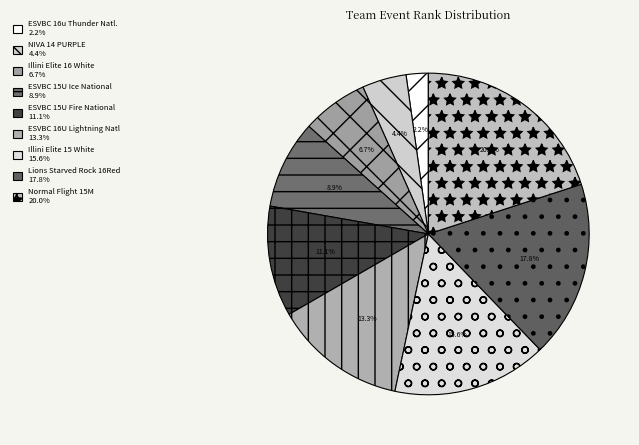

Count the number of slices in the pie.

9